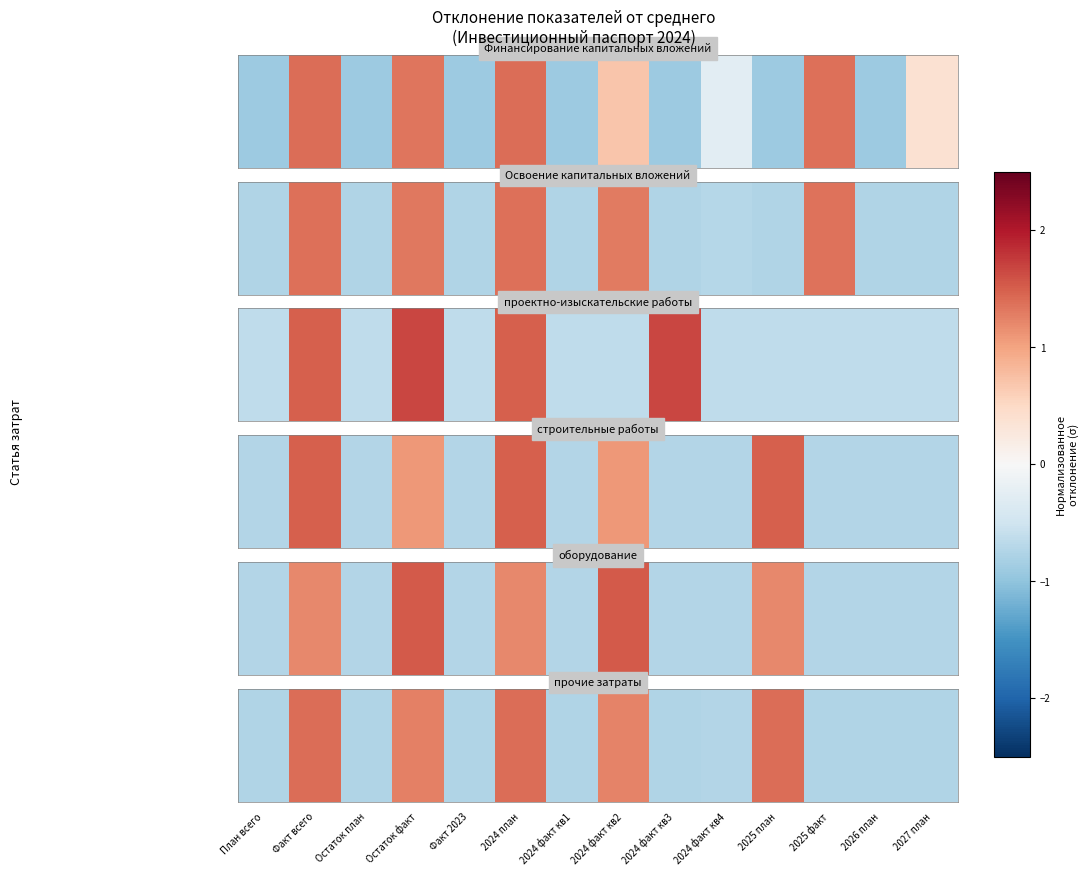

What is the minimum value shown in the chart?

-0.7